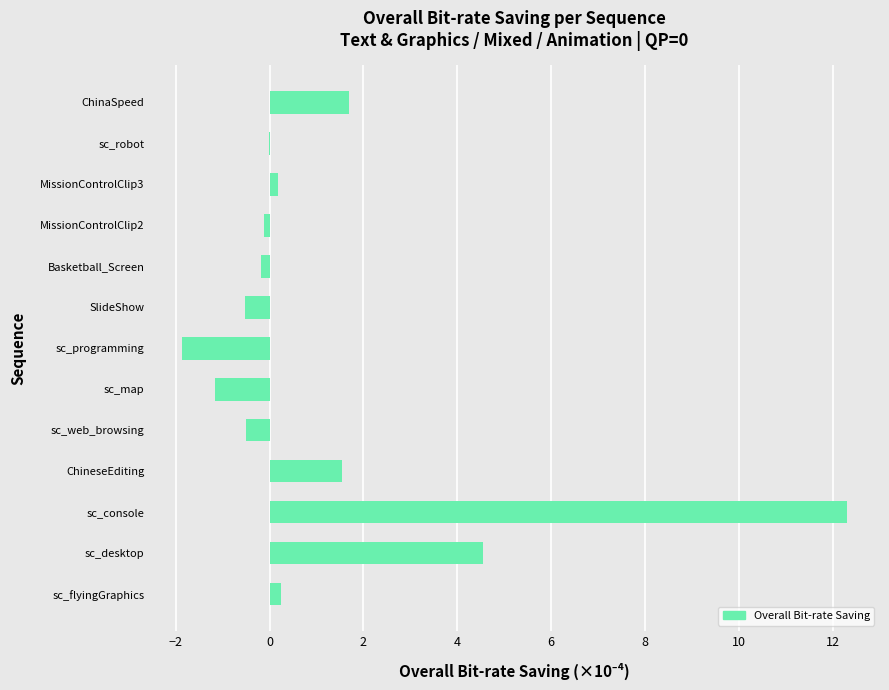

At which category does the chart reach its peak across all series?

sc_console